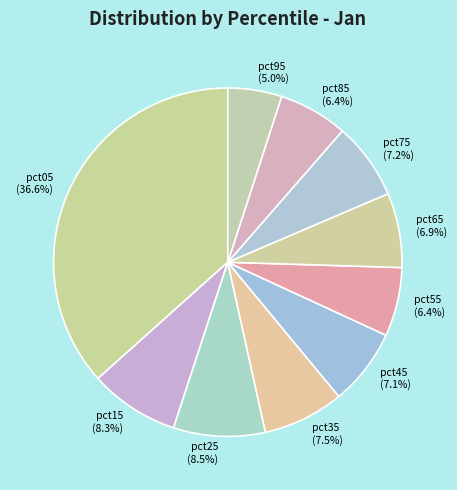

To the nearest percent, what is the average slice percentage?

10%